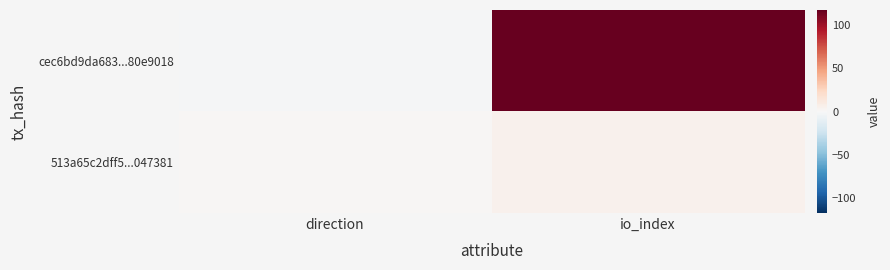

Rank the series by their average value, from highest to lowest.

cec6bd9da683...80e9018, 513a65c2dff5...047381